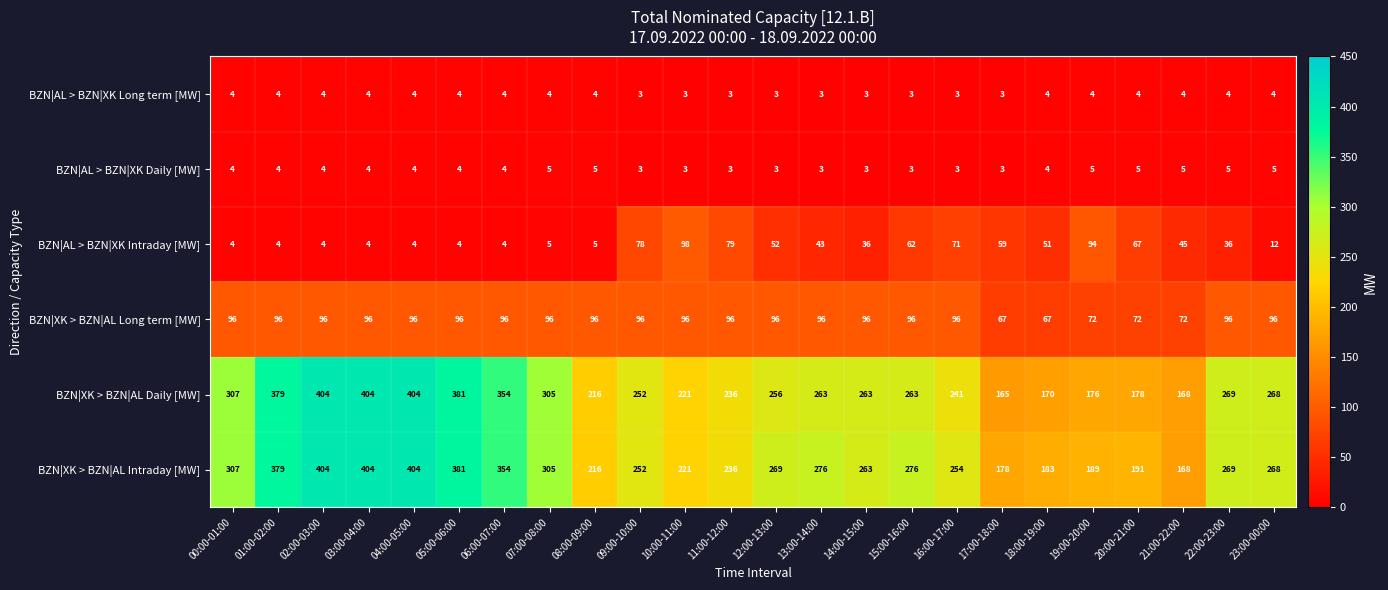

At how many categories does at least one series exceed 392?

3